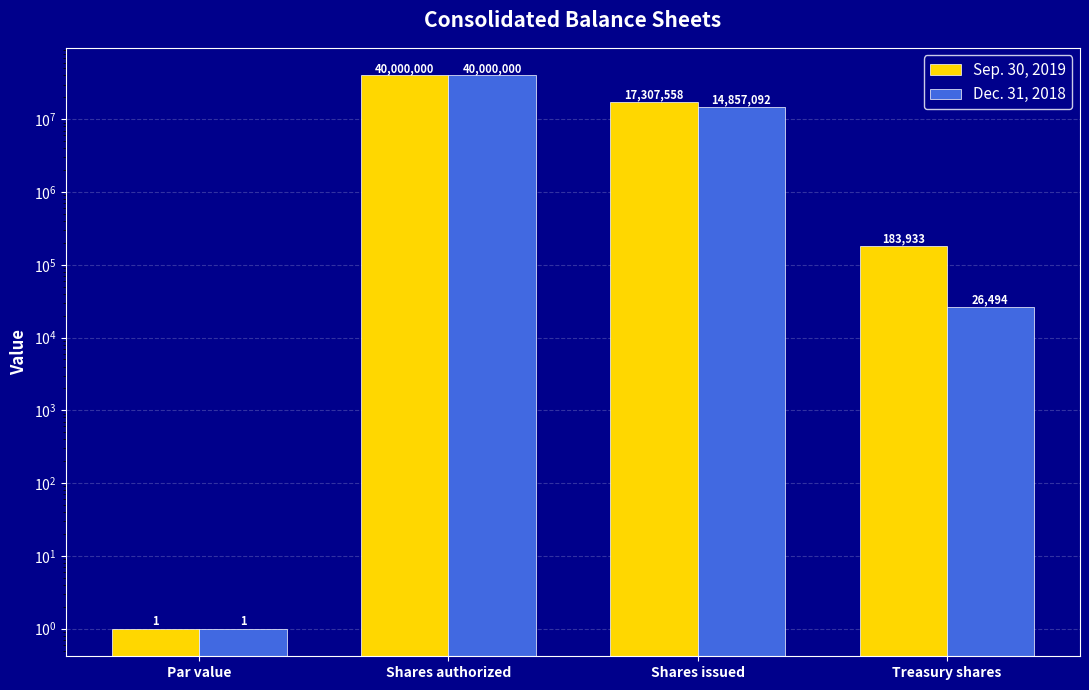

Where is Sep. 30, 2019 nearest to the value 20000000?

Shares issued